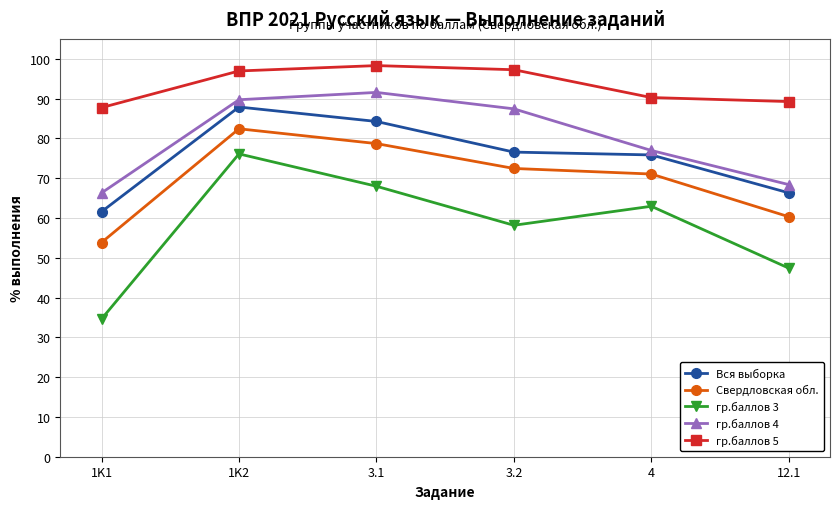

True or false: Свердловская обл. and гр.баллов 5 cross at least once.

False